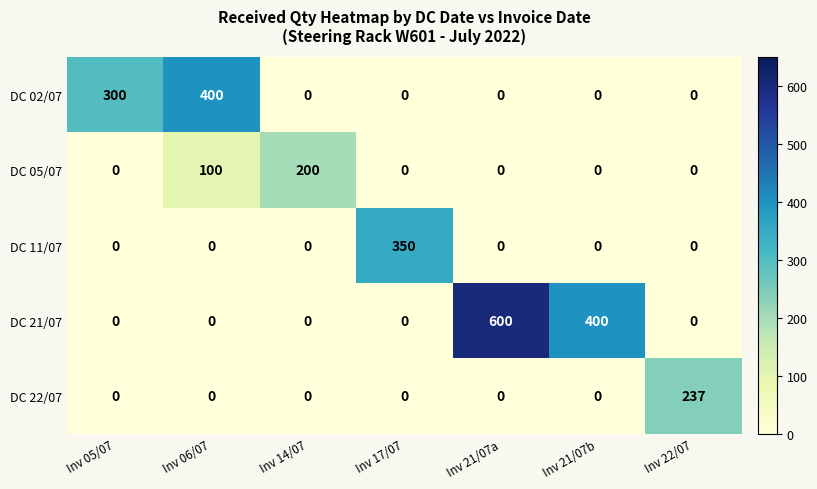

How many series are shown in this chart?

5